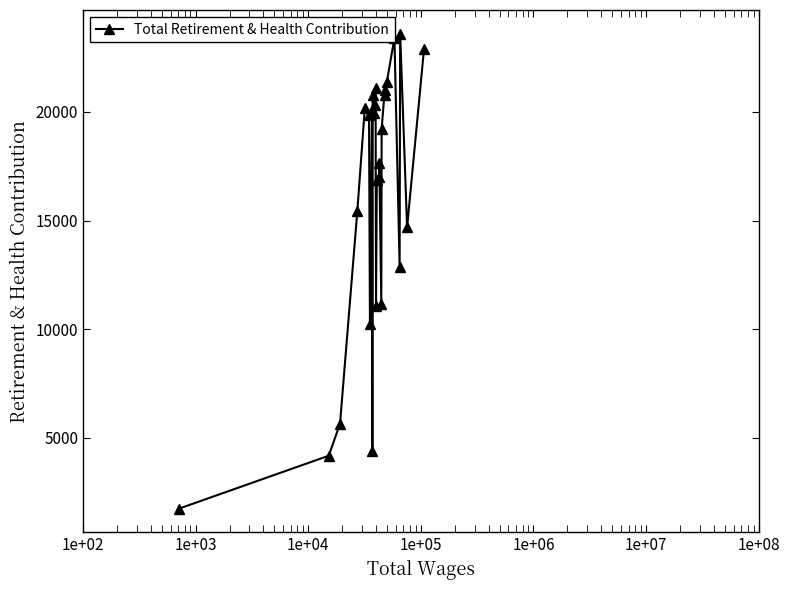

What is the value of the 18th point from the left?

11166